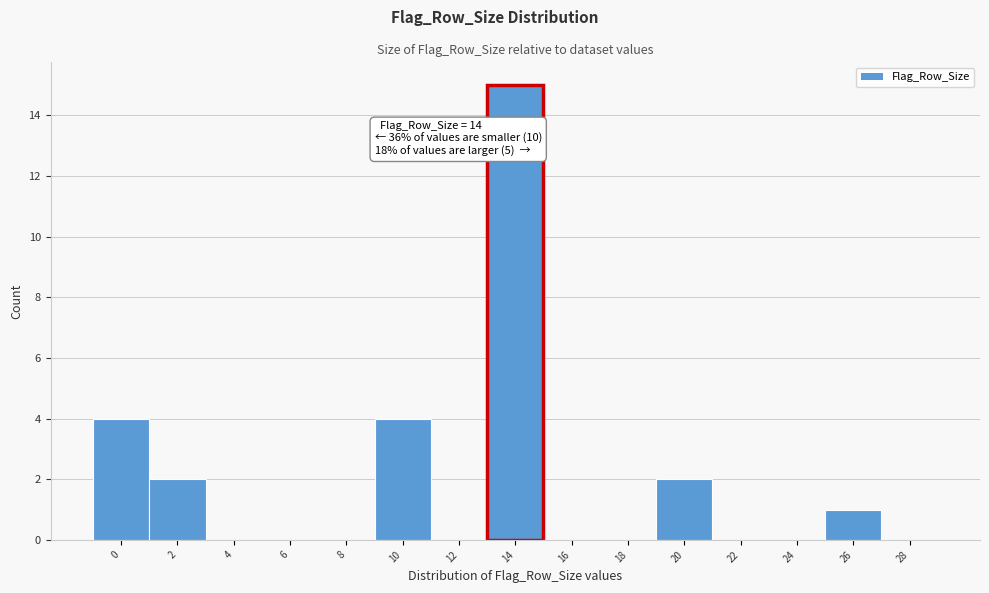

Reading left to right, transcribe all the data shown in this chart.

0=4	2=2	4=0	6=0	8=0	10=4	12=0	14=15	16=0	18=0	20=2	22=0	24=0	26=1	28=0